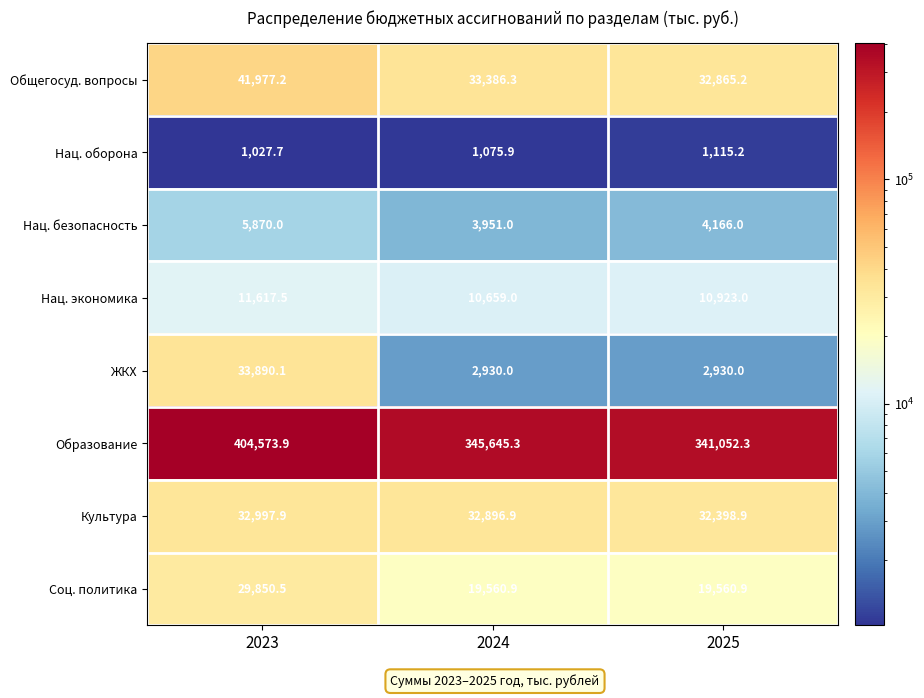

Between 2023 and 2024, which series saw the biggest shift?

Образование